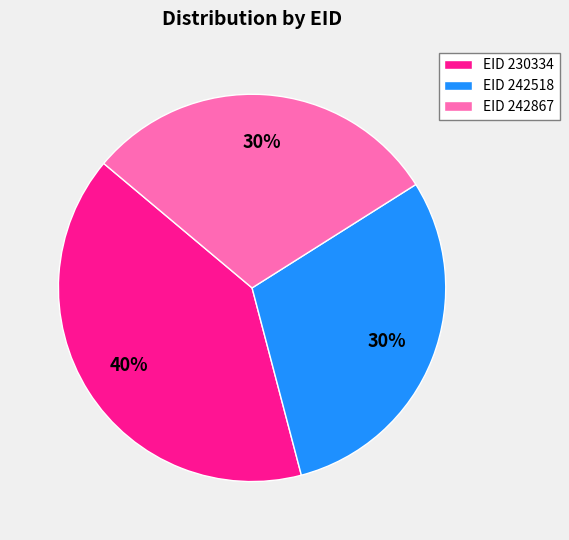

Which slice is the largest?

EID 230334